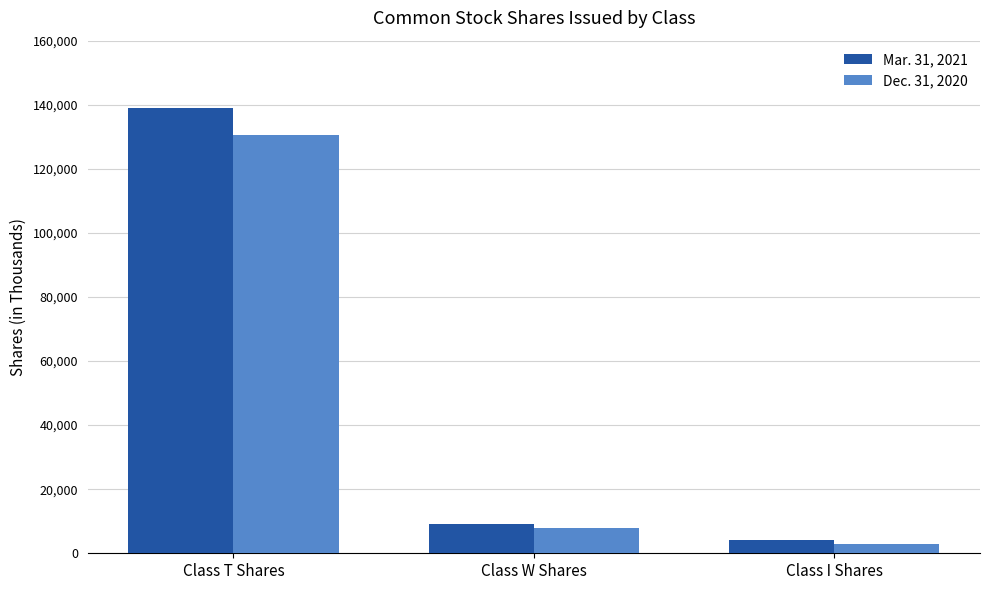

Reading left to right, extract all data points from this chart.

Mar. 31, 2021: 138967	9121	4207
Dec. 31, 2020: 130565	7866	3040